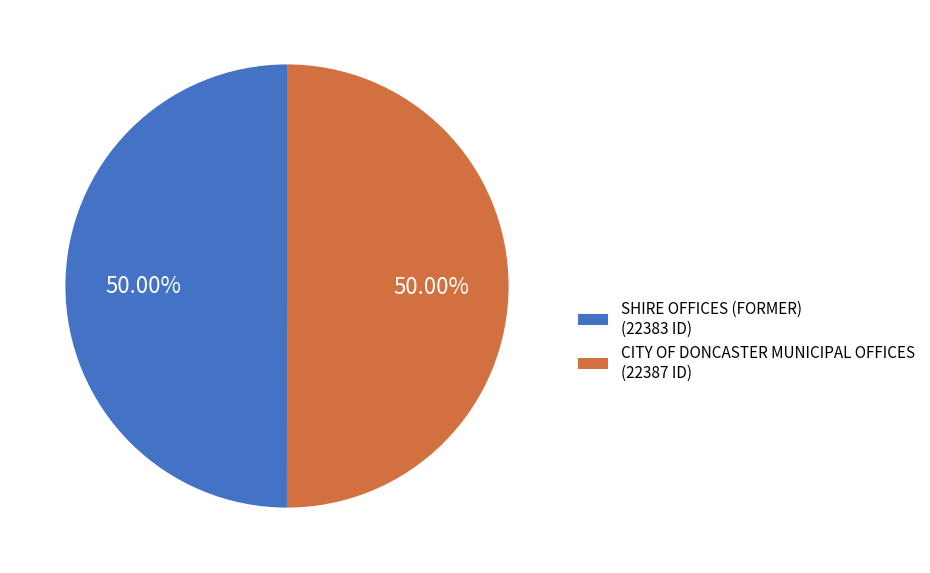

Is the sum of CITY OF DONCASTER MUNICIPAL OFFICES (22387 ID) and SHIRE OFFICES (FORMER) (22383 ID) greater than half?

Yes